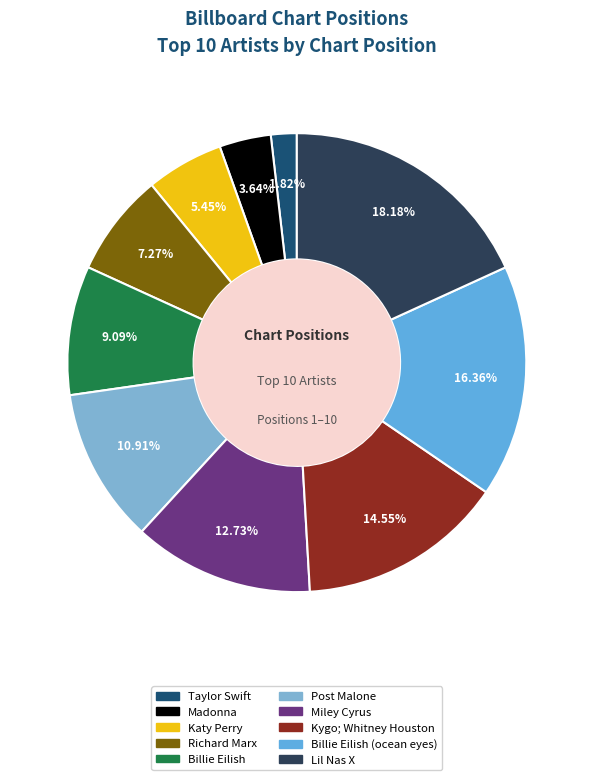

Is there a majority slice in this chart?

No